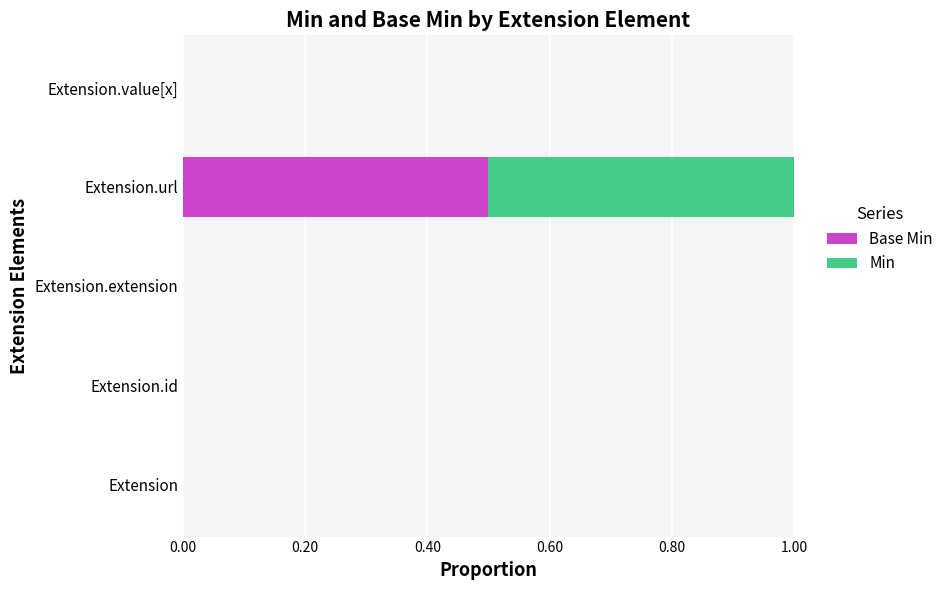

At which category is the sum across all series the highest?

Extension.url